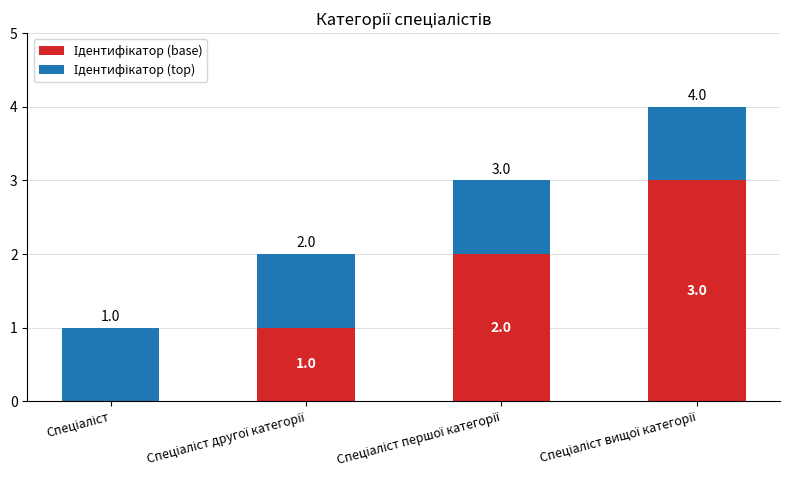

Count the number of data series in this chart.

2